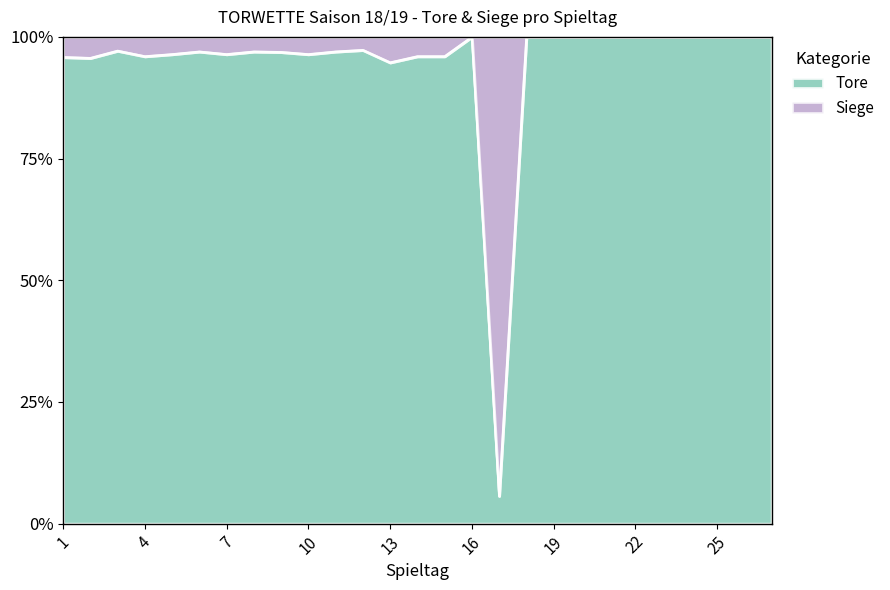

What is the maximum value shown in the chart?

100.0